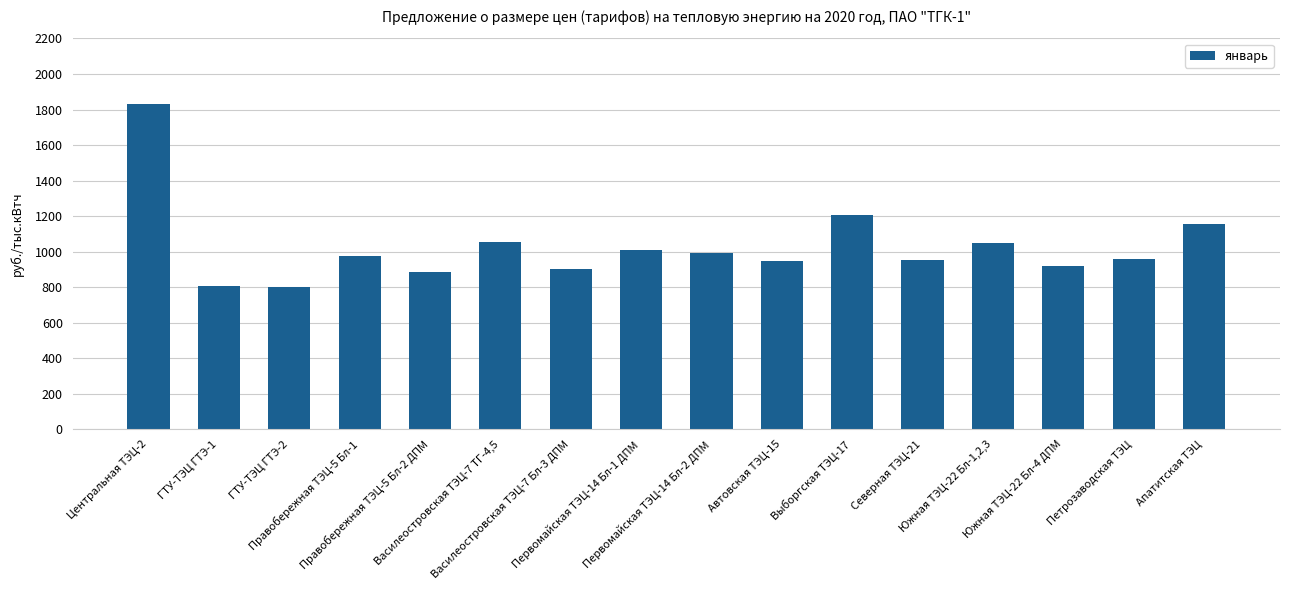

What is the sum of all values?

16458.9